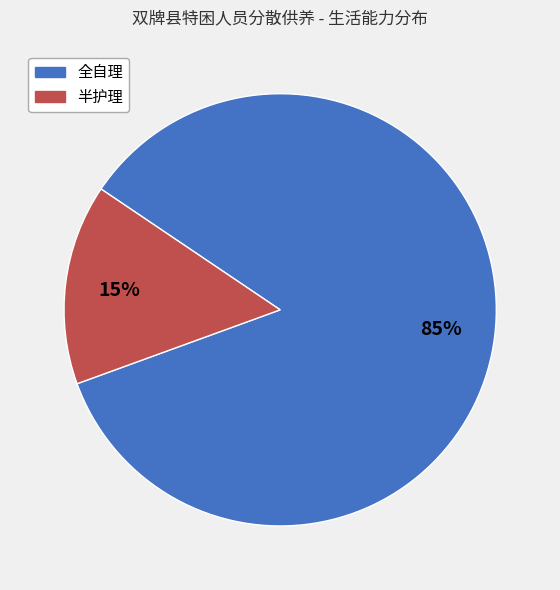

Combined, do 半护理 and 全自理 account for over 50%?

Yes